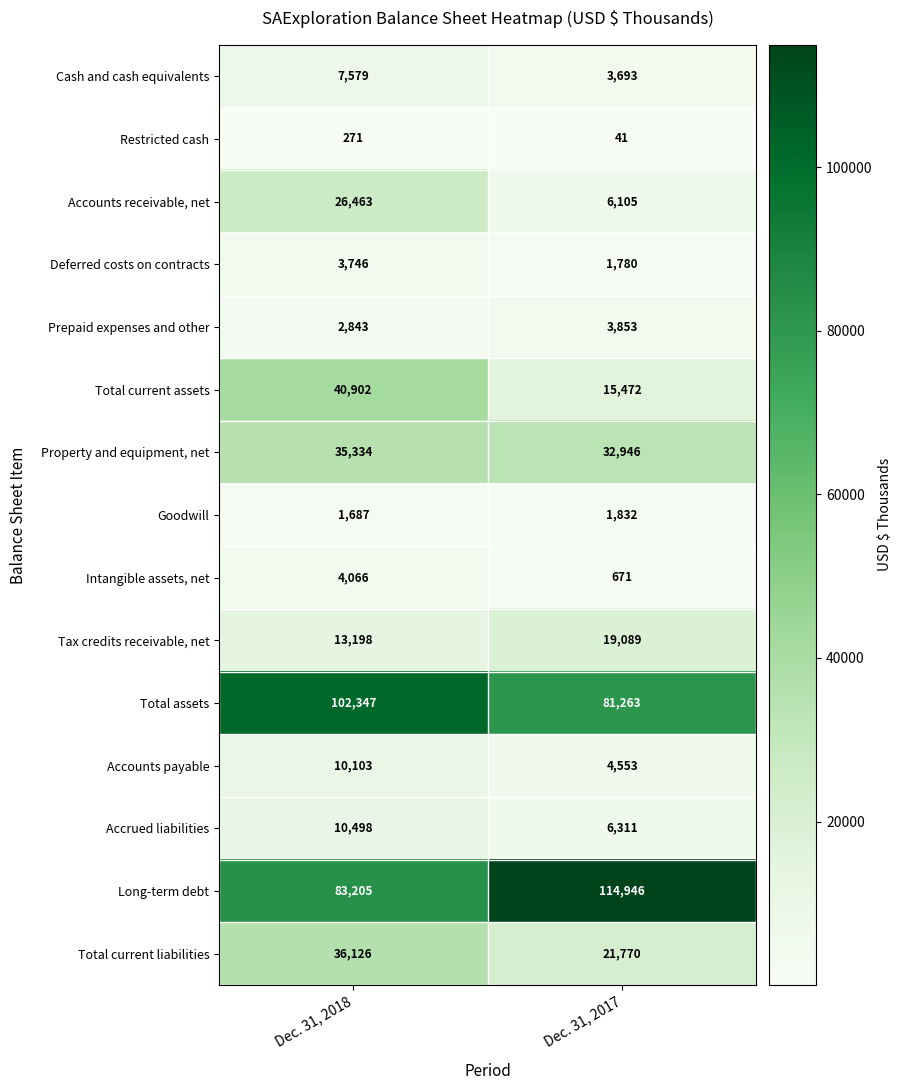

How many distinct data groups are displayed?

15